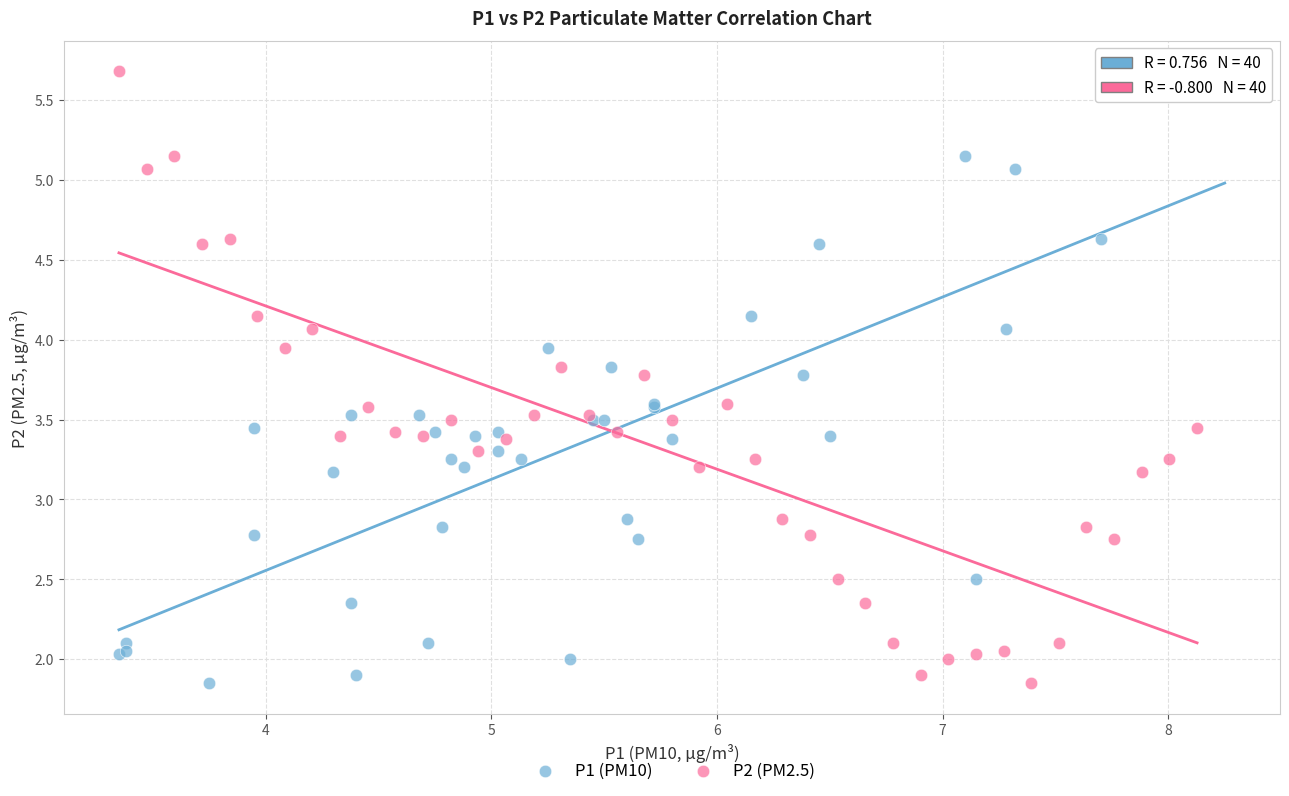

What are all the series names shown in the legend?

P1 (PM10), P2 (PM2.5)